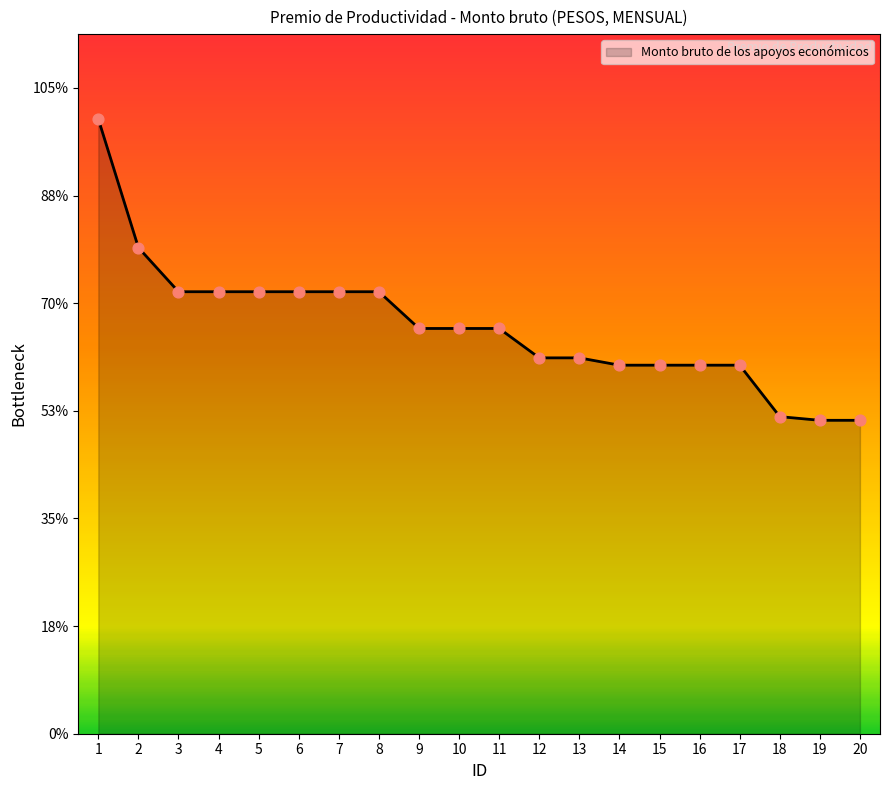

Approximately how many times larger is the value at 18 compared to 8?

0.7